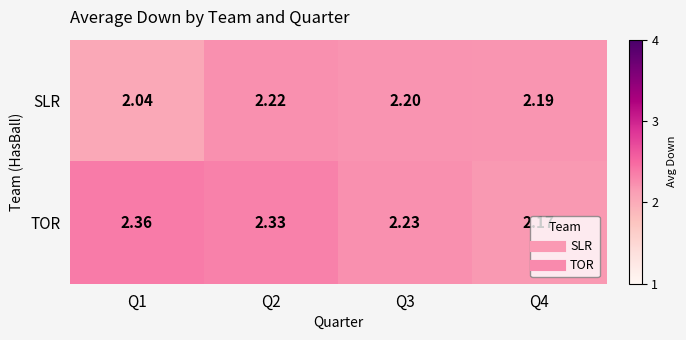

Which series has the widest spread of values?

TOR